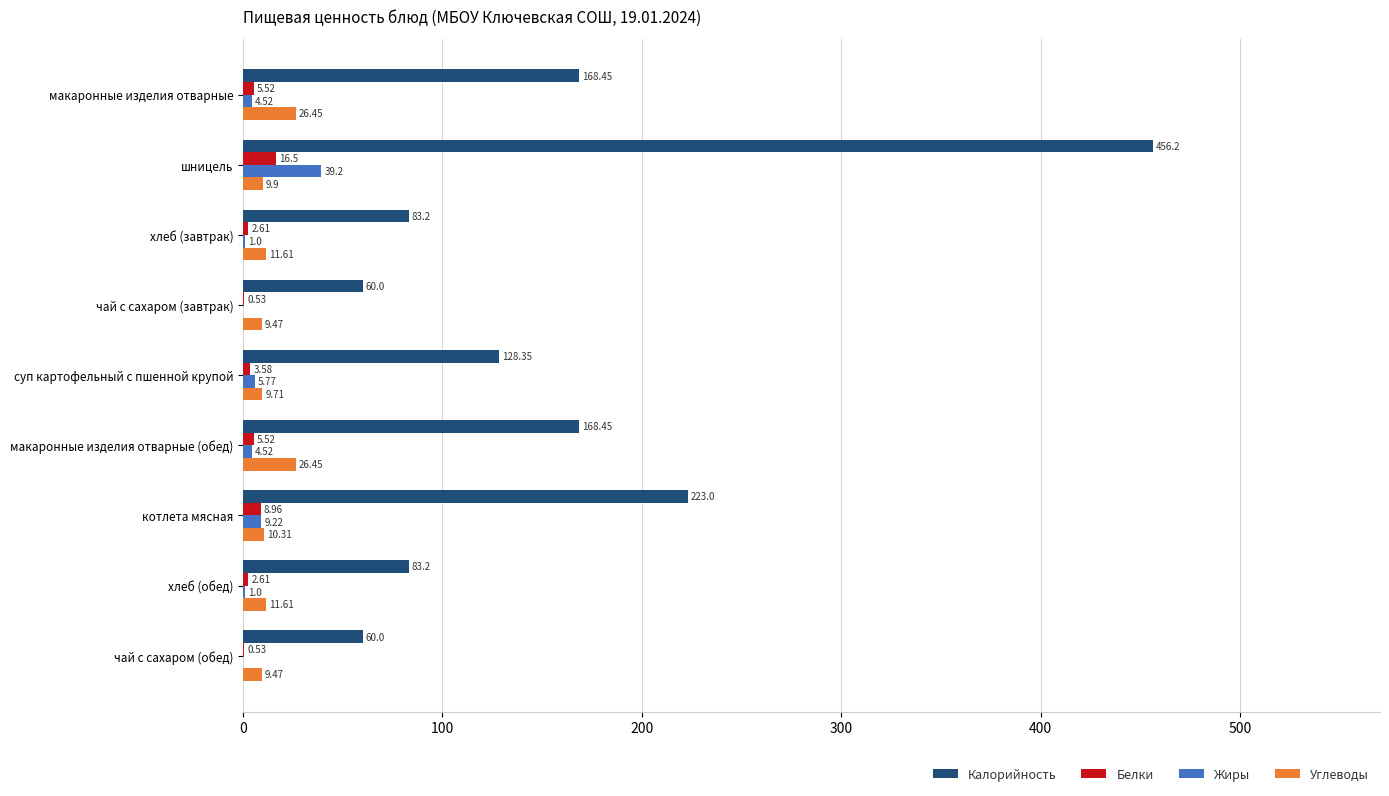

What is the sum of the Жиры values at макаронные изделия отварные (обед) and чай с сахаром (обед)?

4.5